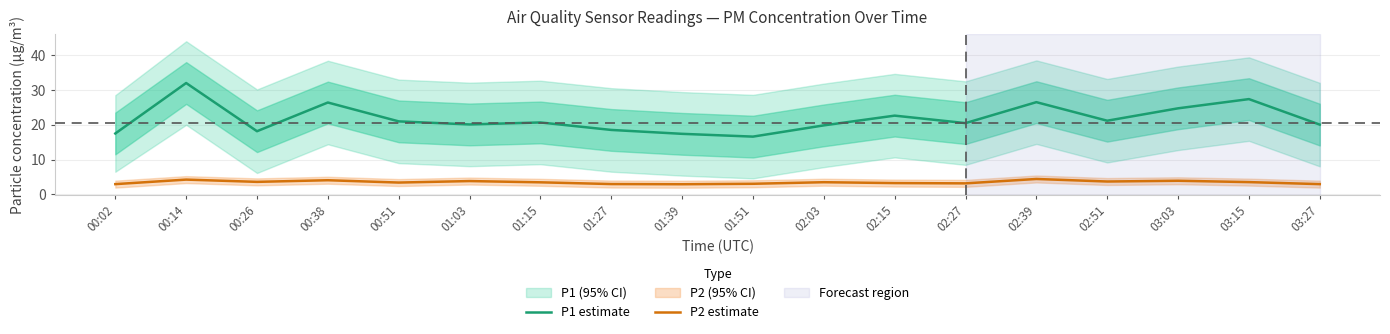

Read the P2 estimate value at 03:27.

3.0